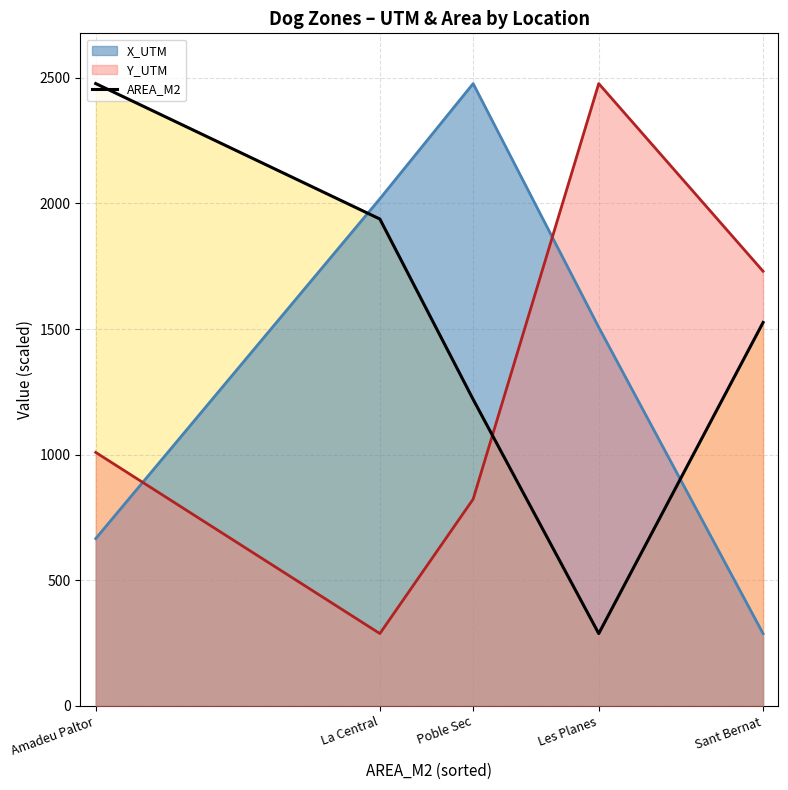

Rank the categories by value from highest to lowest.

Amadeu Paltor, La Central, Sant Bernat, Poble Sec, Les Planes